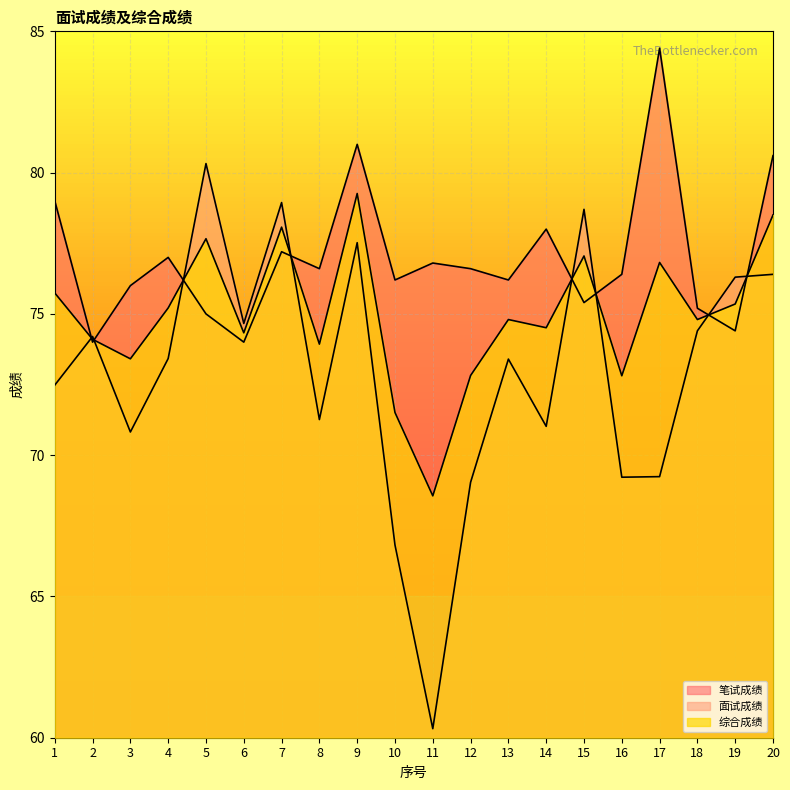

Reading left to right, extract all data points from this chart.

笔试成绩: 79.0	74.0	76.0	77.0	75.0	74.0	77.2	76.6	81.0	76.2	76.8	76.6	76.2	78.0	75.4	76.4	84.4	75.2	74.4	80.6
面试成绩: 72.5	74.2	70.8	73.4	80.3	74.7	78.9	71.3	77.5	66.8	60.3	69.0	73.4	71.0	78.7	69.2	69.2	74.4	76.3	76.4
综合成绩: 75.7	74.1	73.4	75.2	77.7	74.3	78.1	73.9	79.3	71.5	68.6	72.8	74.8	74.5	77.0	72.8	76.8	74.8	75.3	78.5